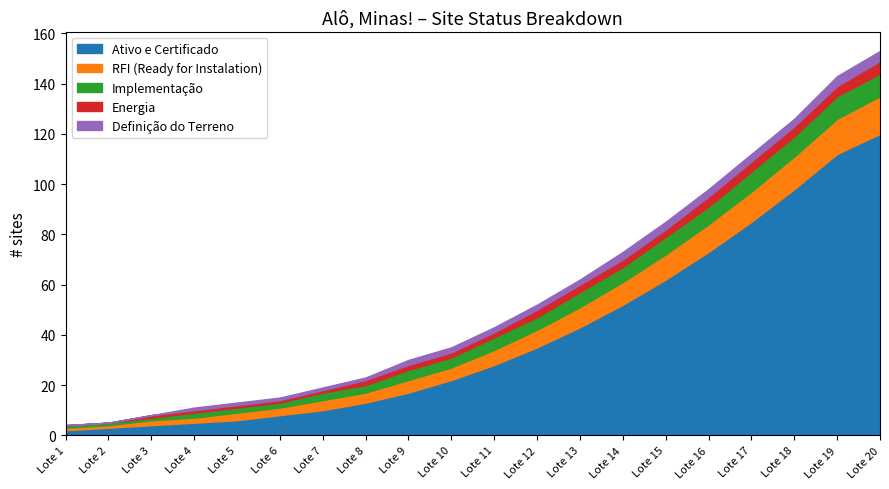

Which series has the widest spread of values?

Ativo e Certificado